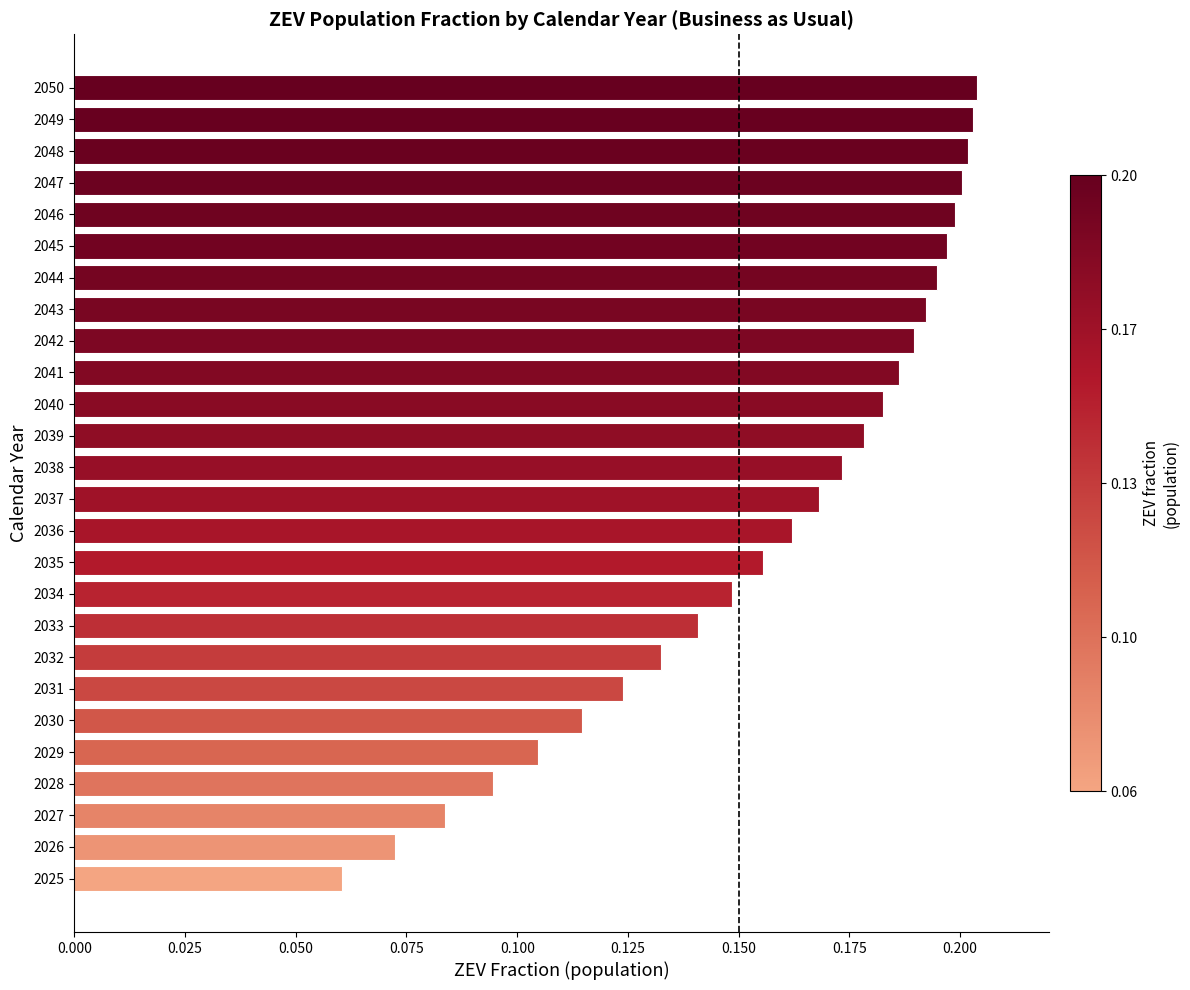

What is the sum of all values?

4.1